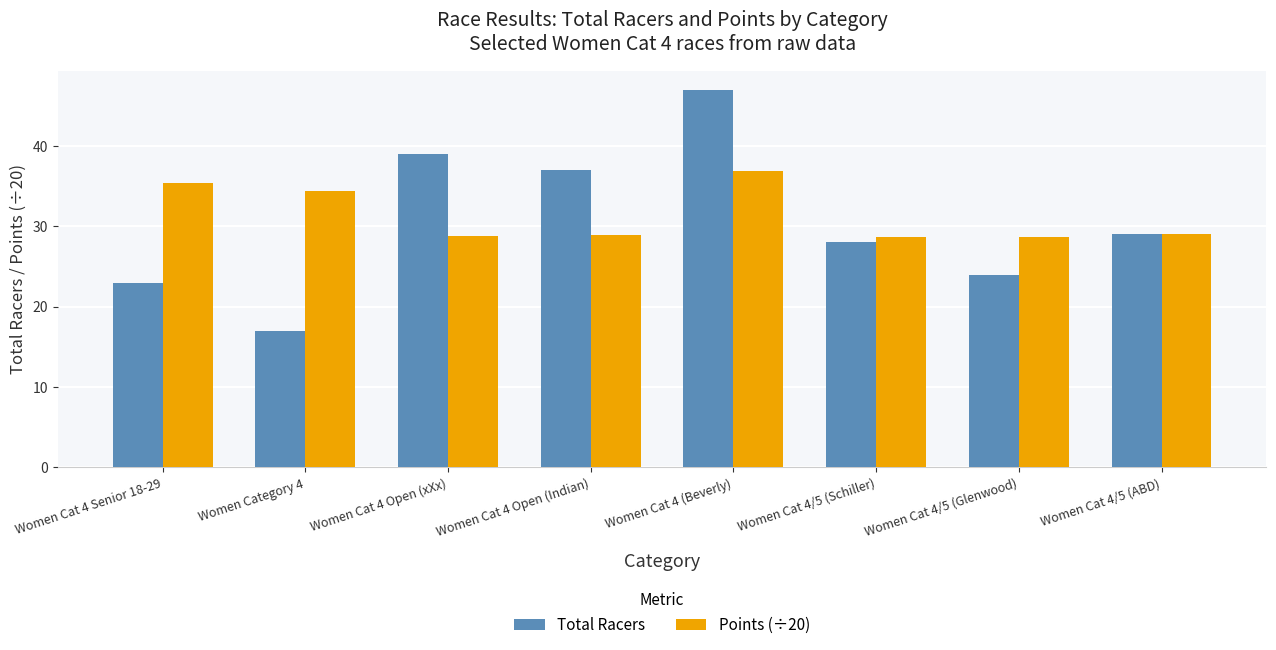

At how many categories does at least one series exceed 46?

1